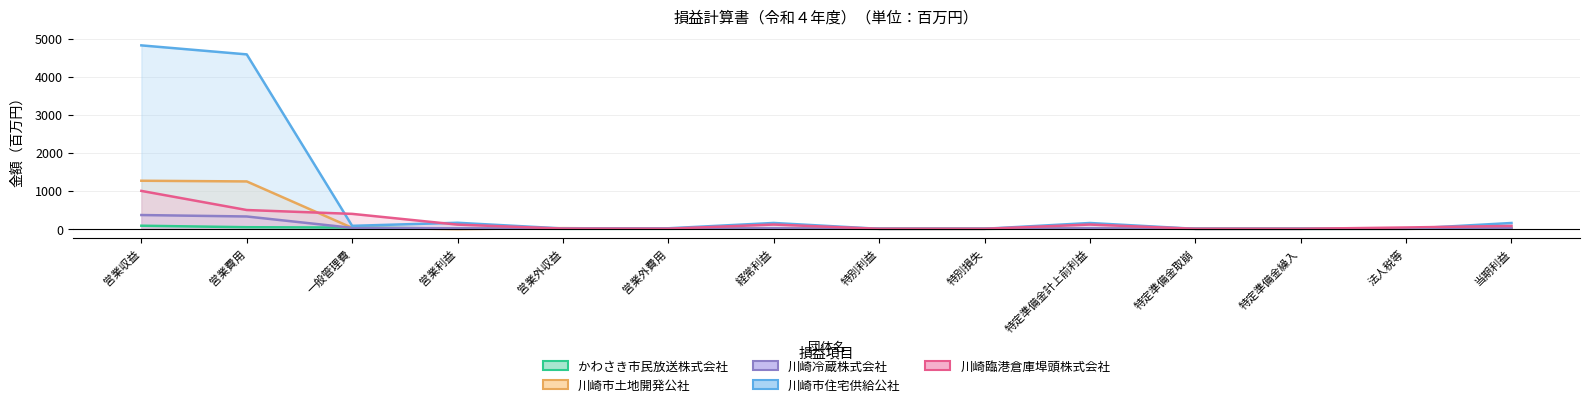

What is the difference between the 川崎市住宅供給公社 values at 特別損失 and 特別利益?

1.0